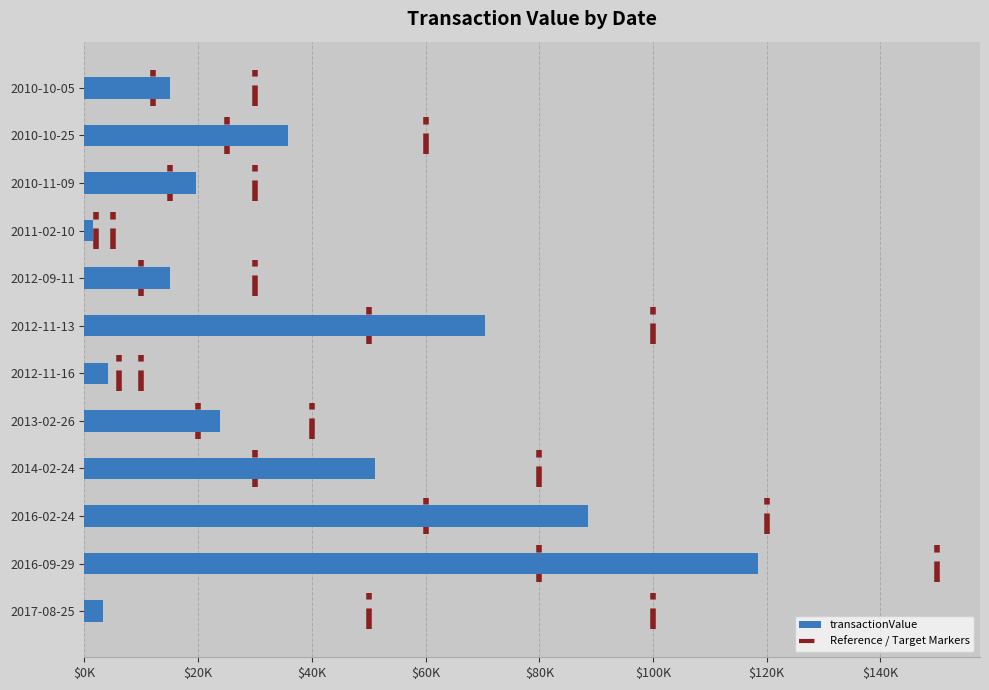

Reading right to left, extract all data points from this chart.

15100	35800	19535	1515	15100	70430	4200	23888	51150	88500	118500	3175